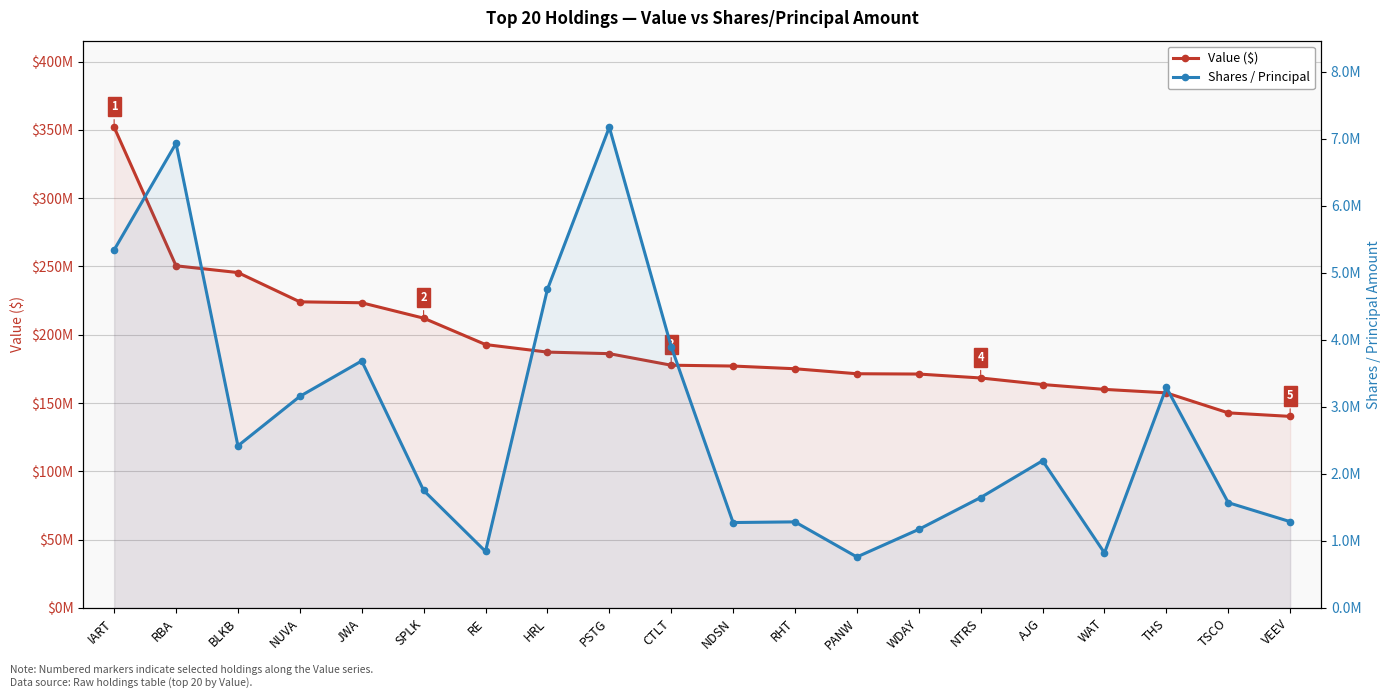

What is the label of the 19th point from the right?

RBA